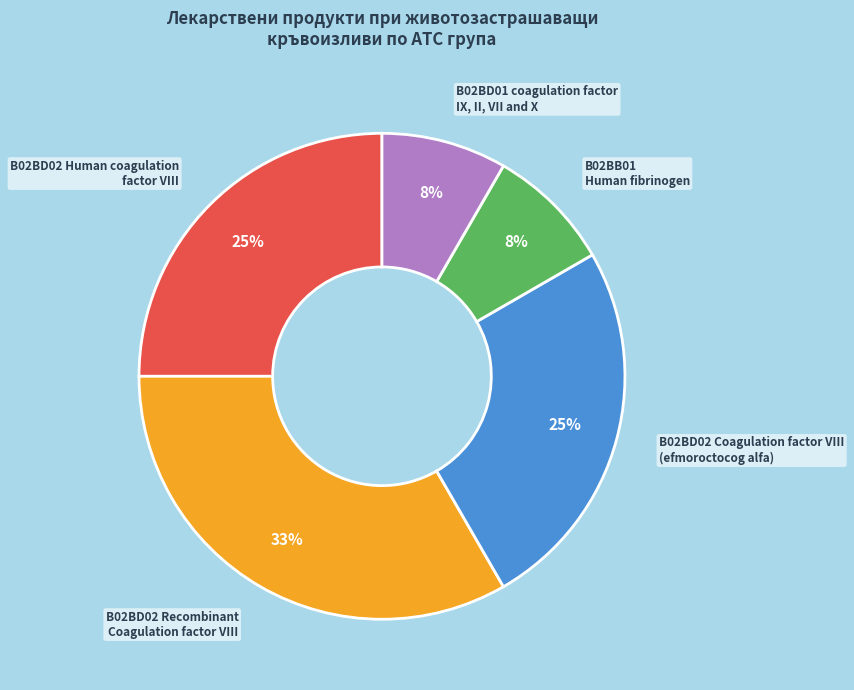

Count the number of slices in the pie.

5